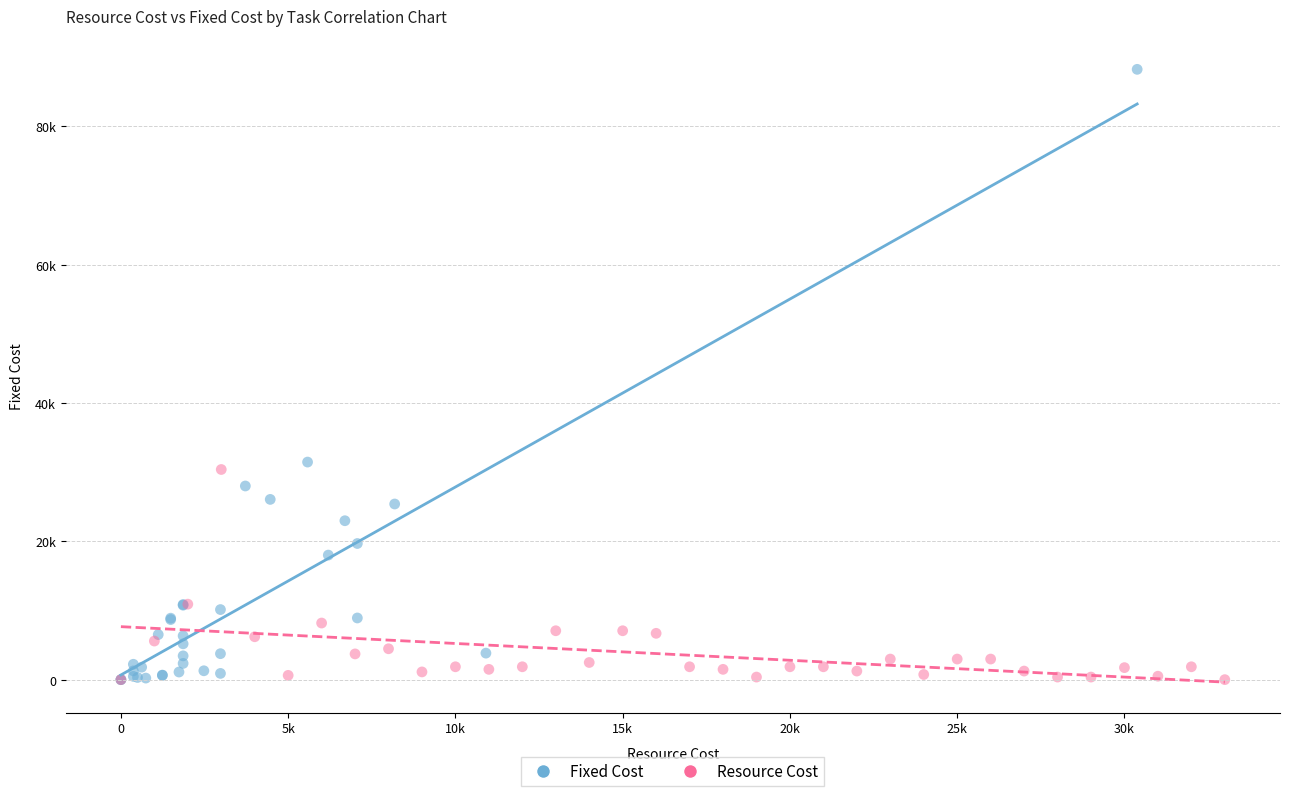

Which series has the widest spread of Y values?

Fixed Cost